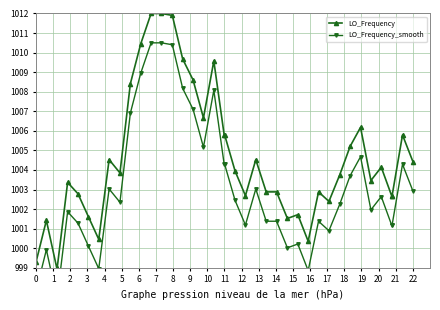

What is the minimum value for LO_Frequency?

999.0